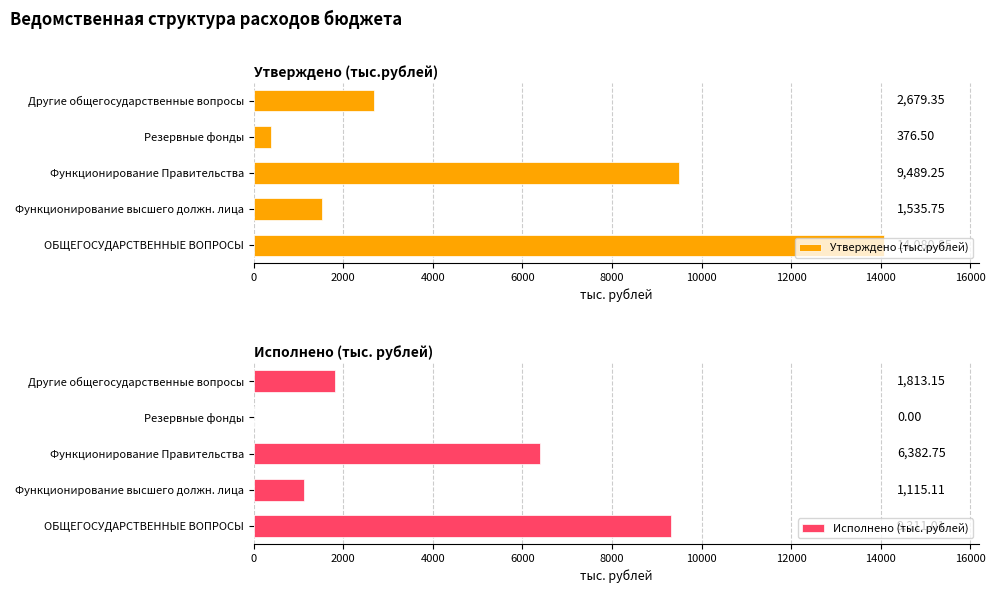

List the series in order of their peak value, lowest first.

Исполнено (тыс. рублей), Утверждено (тыс.рублей)